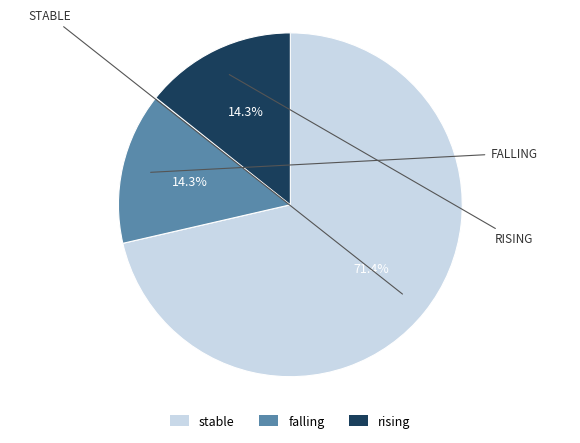

Which category accounts for the majority?

stable